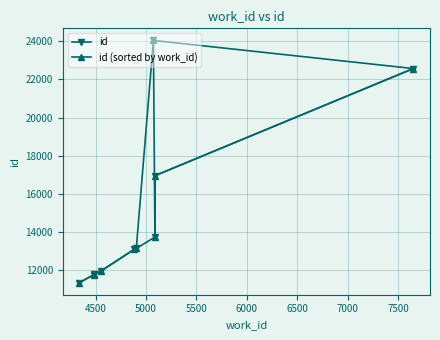

True or false: id (sorted by work_id) has more than 1 interior local peaks.

False